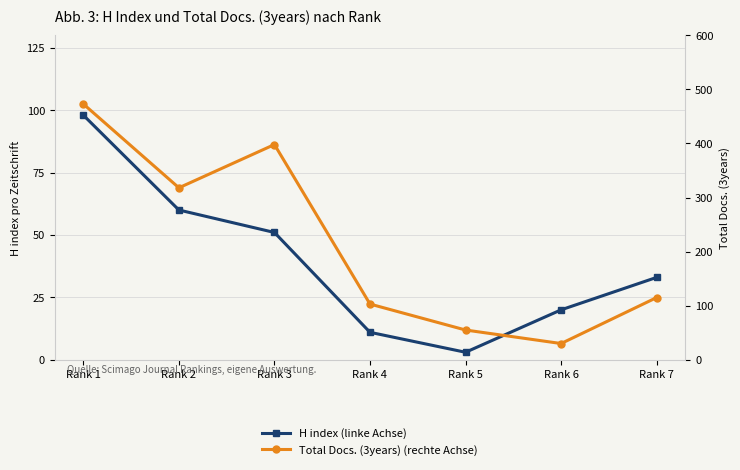

What is the highest value of the H index (linke Achse) series?

98